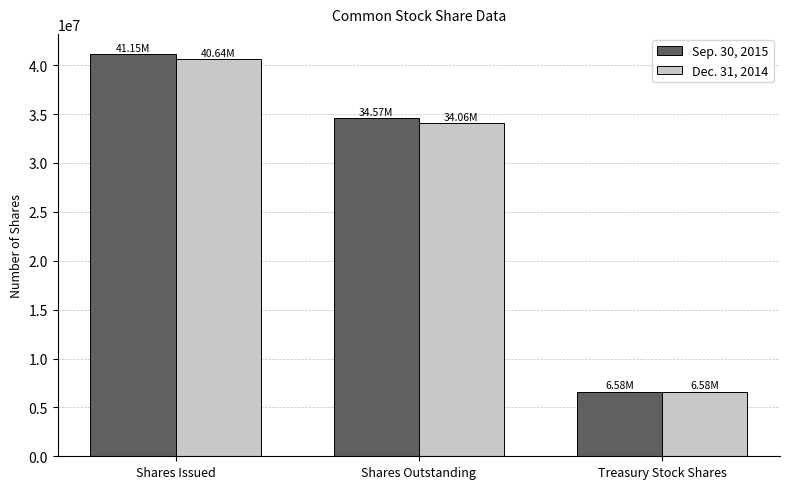

The Sep. 30, 2015 series shows 15298059 at Shares Outstanding. True or false?

False